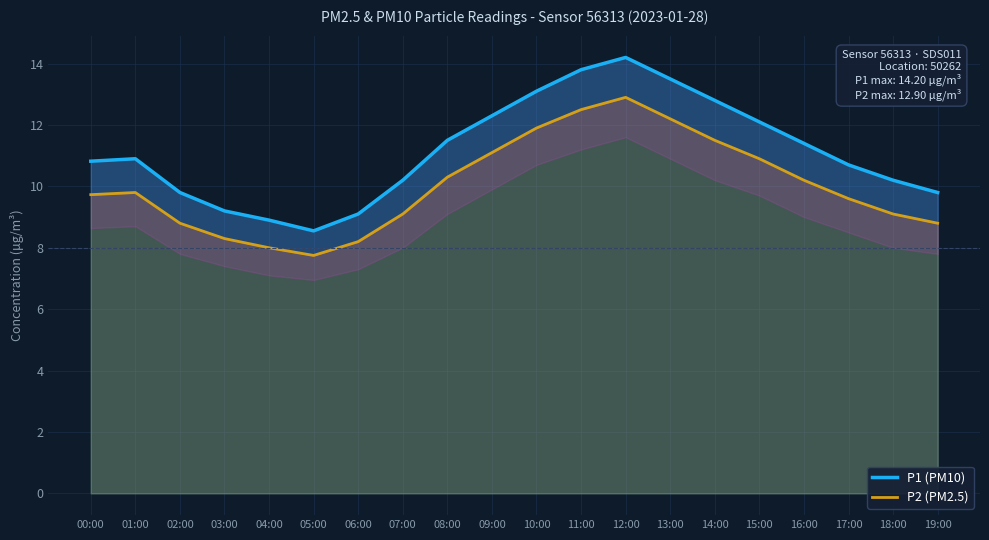

How many series are shown in this chart?

2